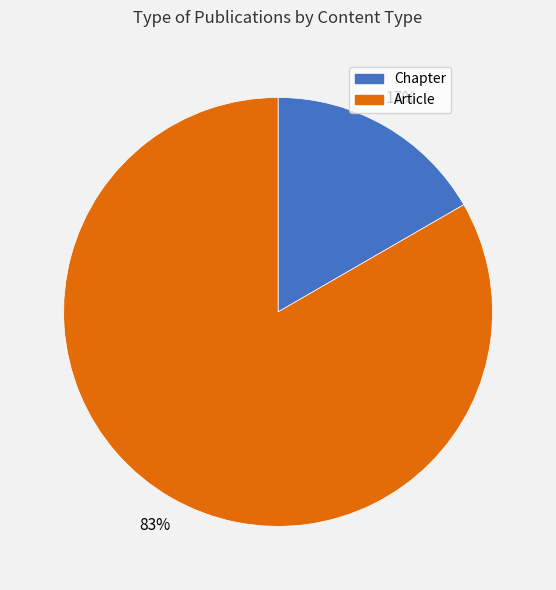

The Article slice represents 83% of the pie. True or false?

True